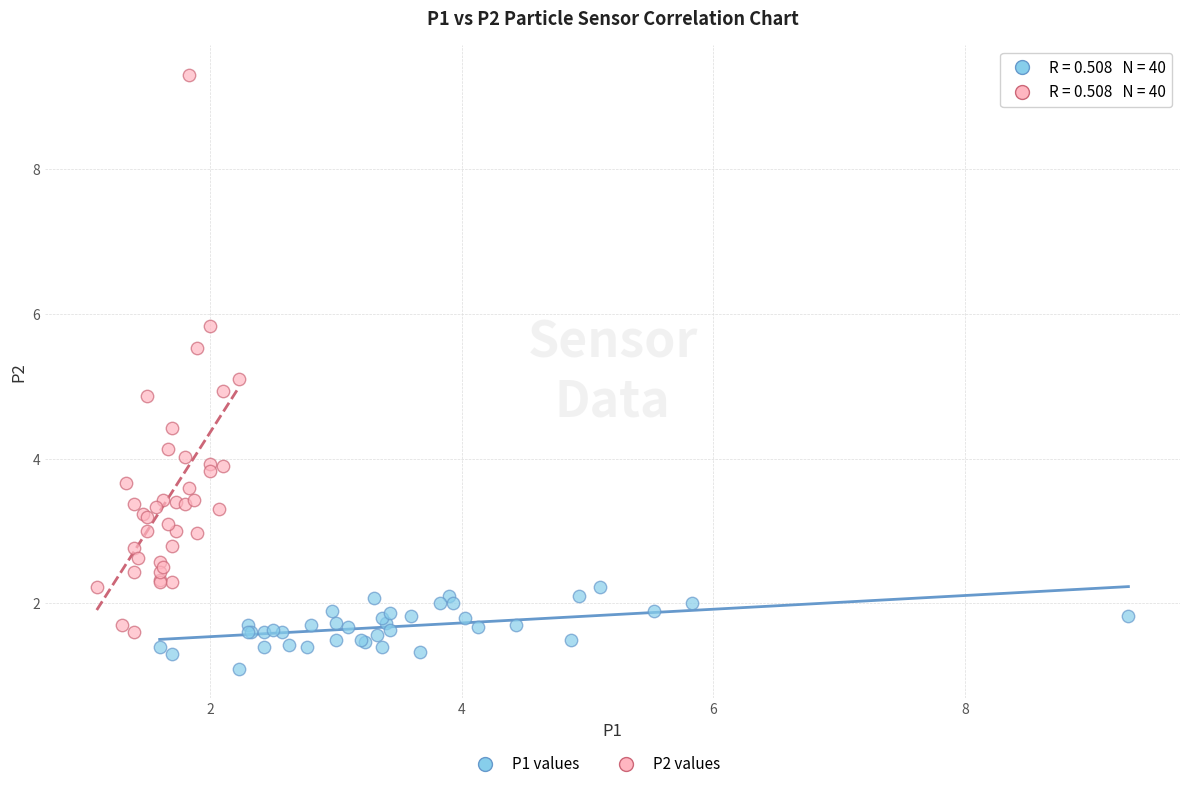

Which series has the widest spread of Y values?

P2 values